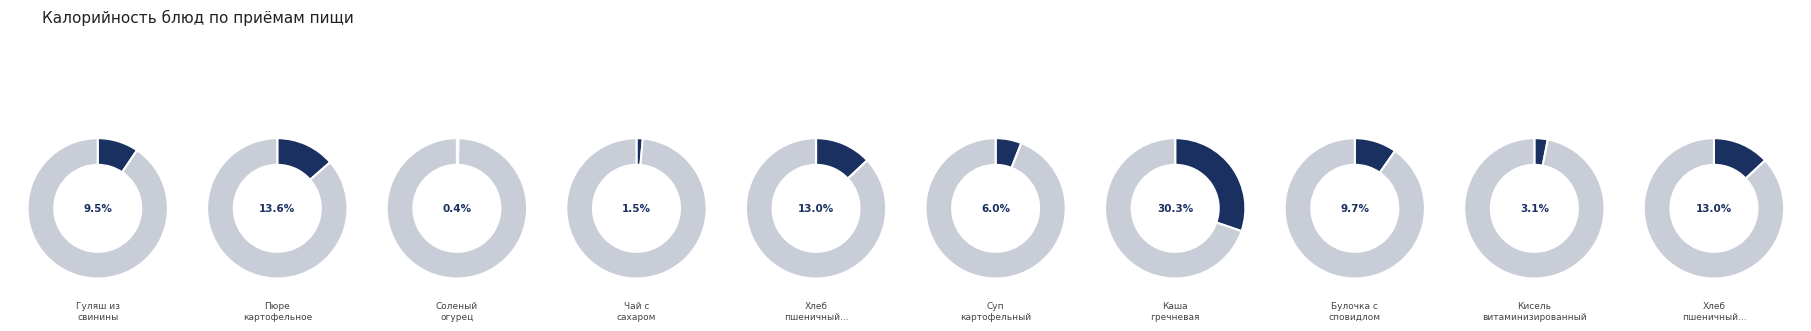

How many segments does this pie chart have?

10